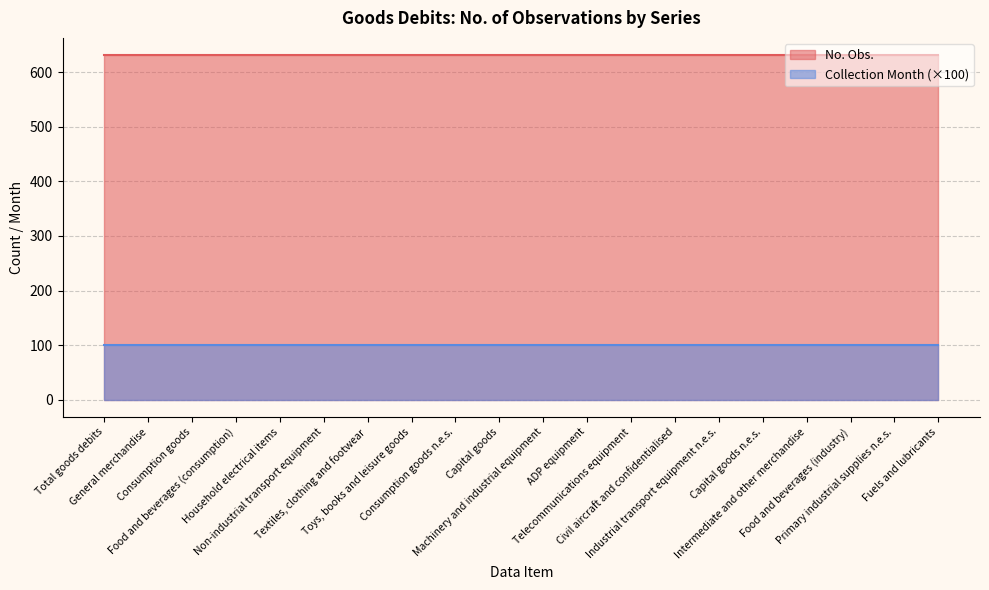

True or false: No. Obs. and Collection Month (×100) intersect in this chart.

False